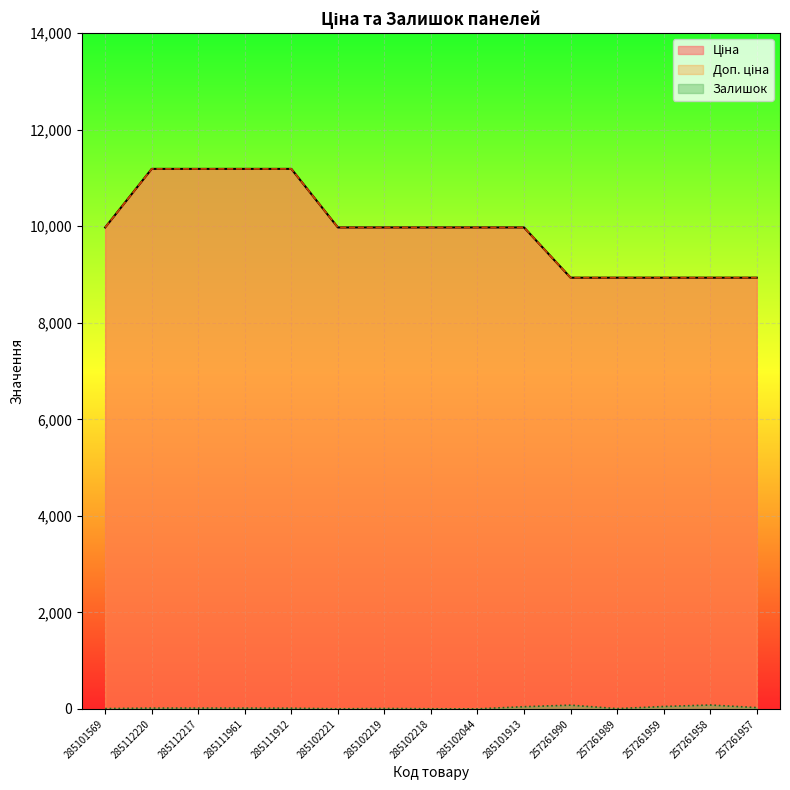

At 285101913, list the series in order from smallest to largest.

Залишок, Ціна, Доп. ціна